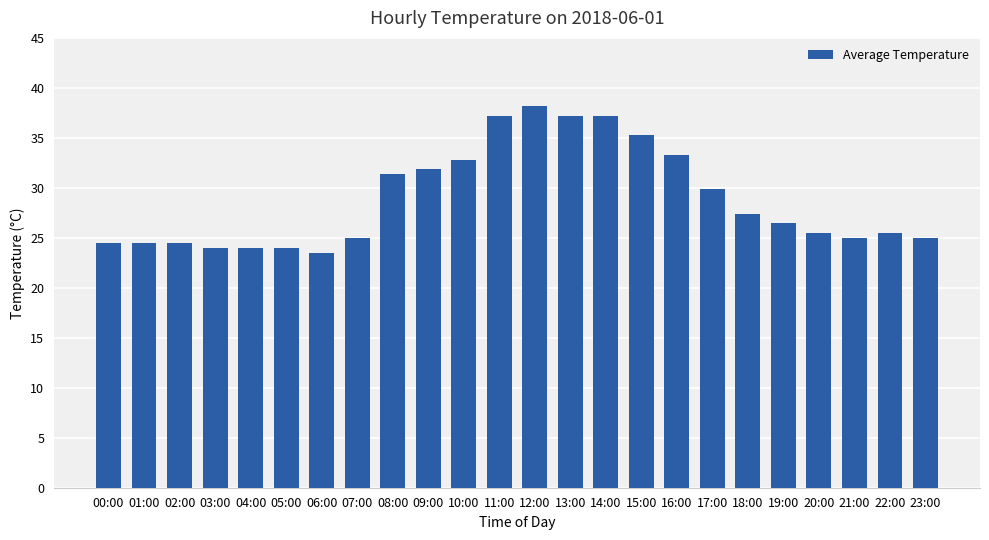

Reading left to right, what are all the values shown in this chart?

24.5	24.5	24.5	24.0	24.0	24.0	23.5	25.0	31.4	31.9	32.8	37.2	38.2	37.2	37.2	35.3	33.3	29.9	27.4	26.5	25.5	25.0	25.5	25.0